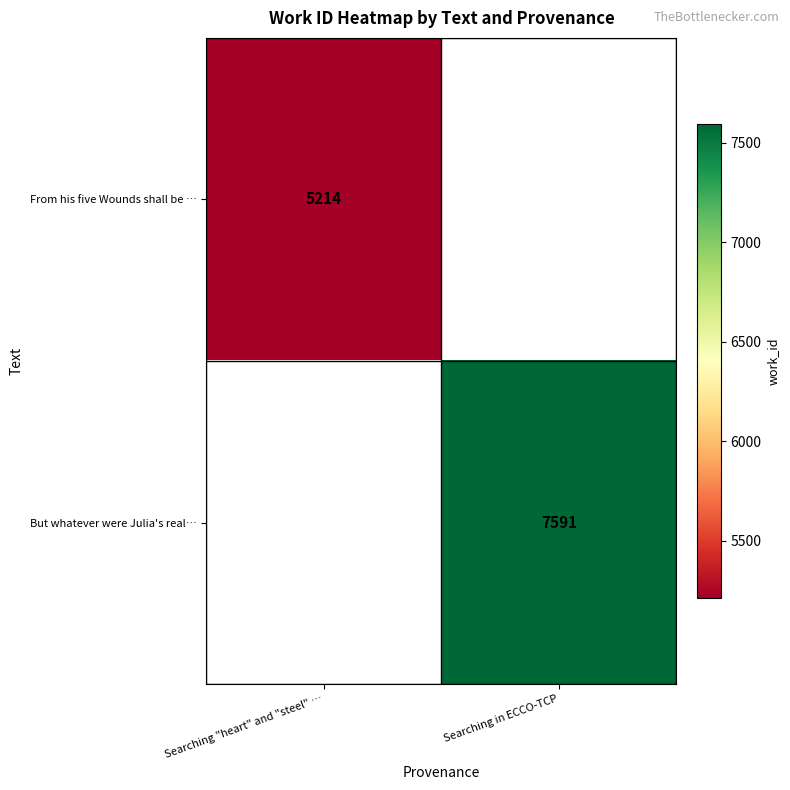

At how many categories does at least one series exceed 7494?

1